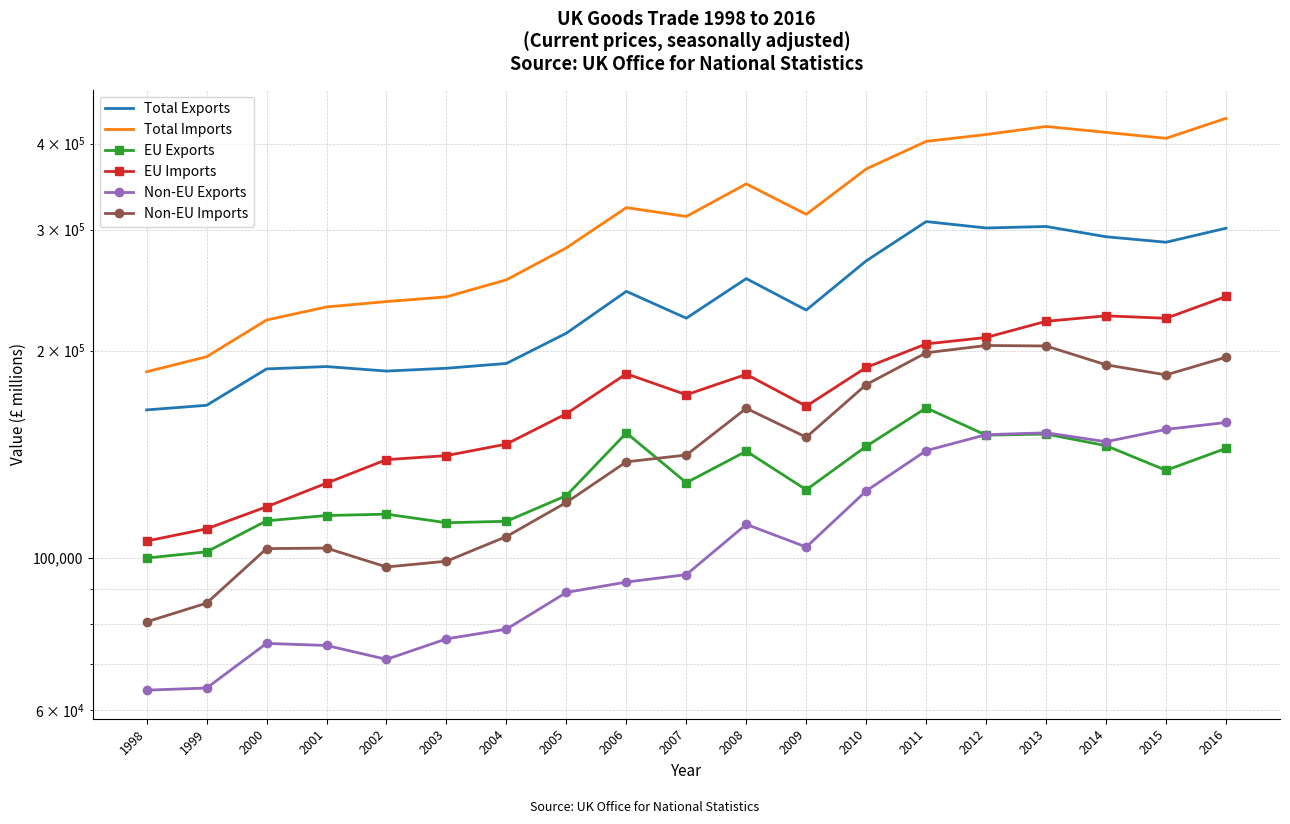

Read the EU Imports value at 2008.

184751